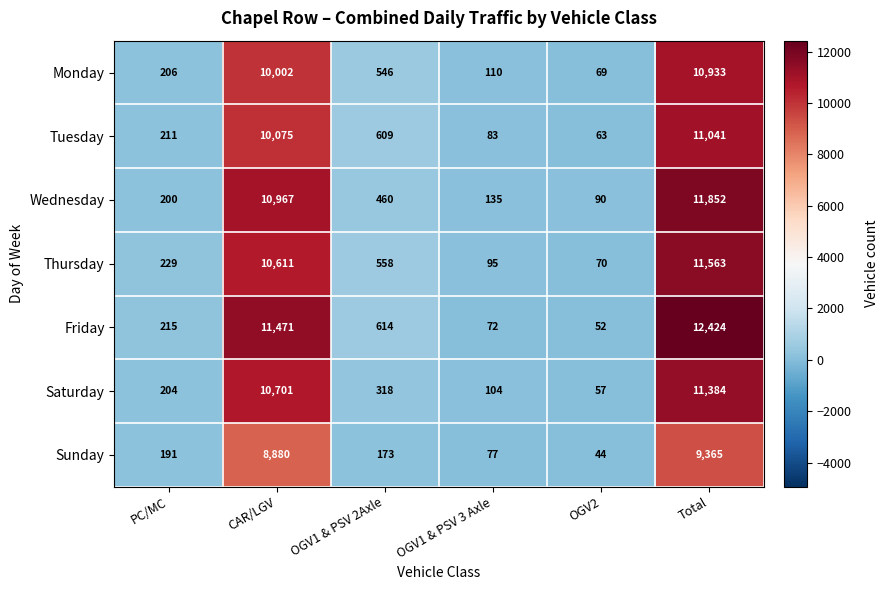

At which category does the chart reach its minimum across all series?

OGV2